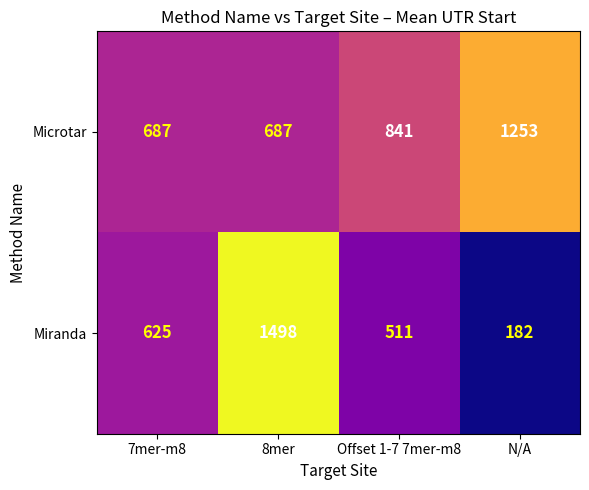

Count the number of categories in the chart.

4